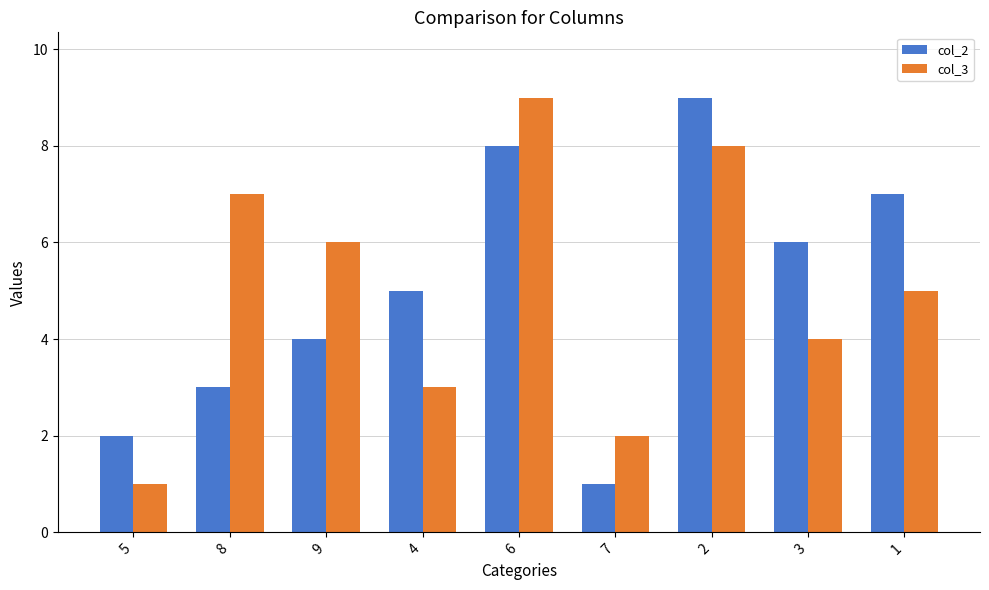

Which series changed the most between 2 and 1?

col_3